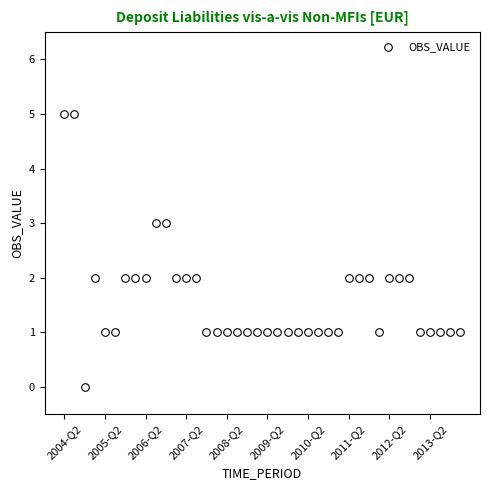

What is the range of Y values (max minus min)?

5